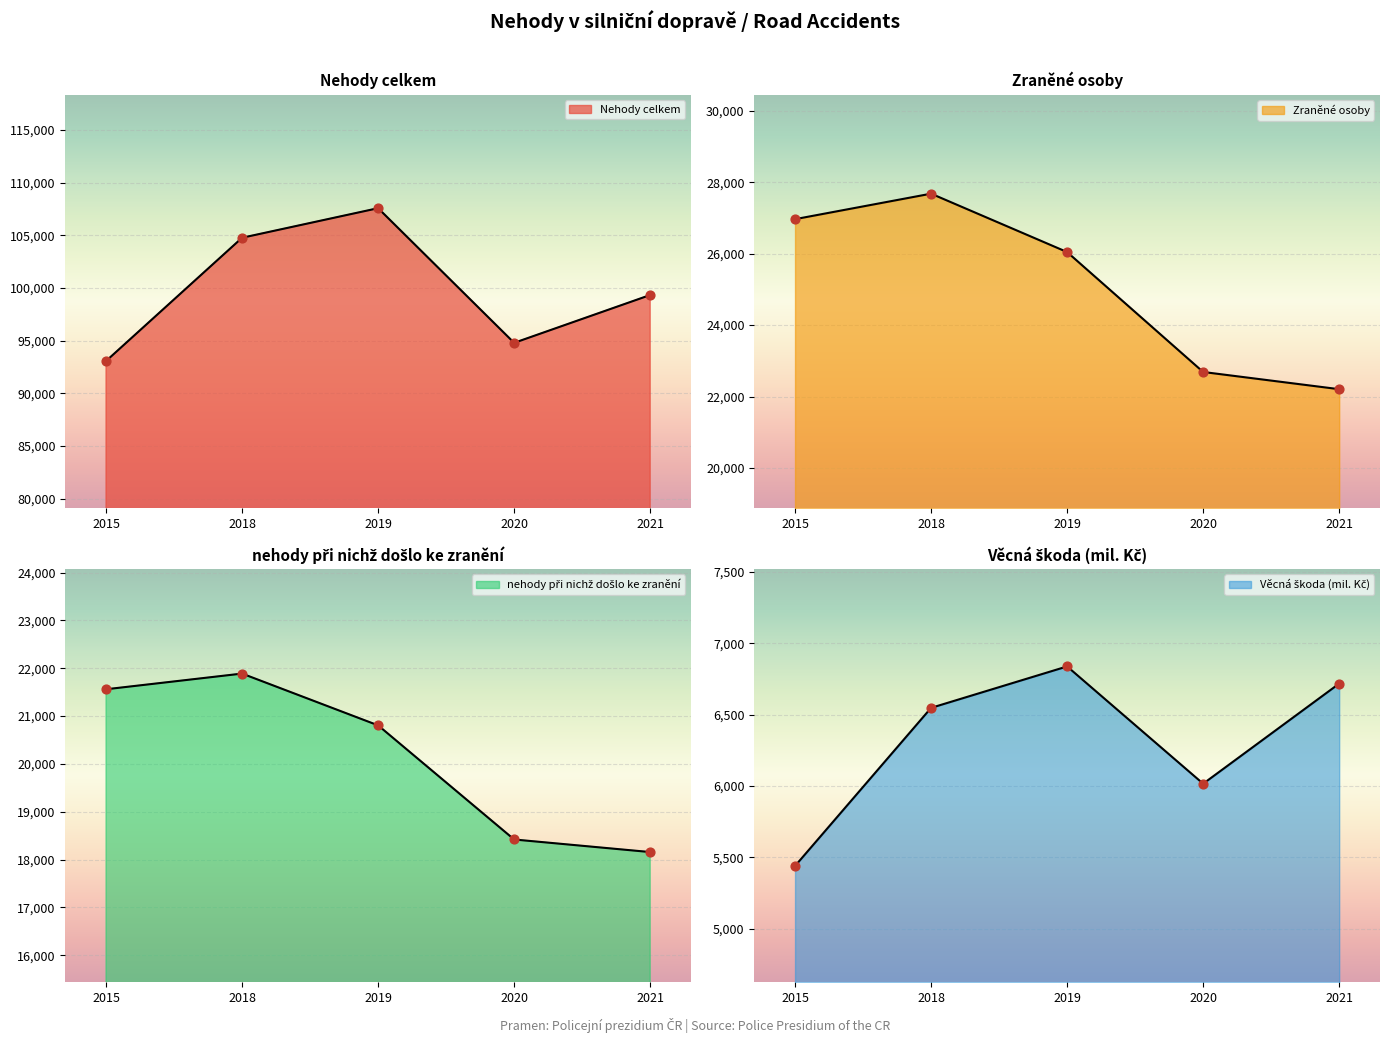

Which series reaches the minimum Y coordinate?

Věcná škoda (mil. Kč)